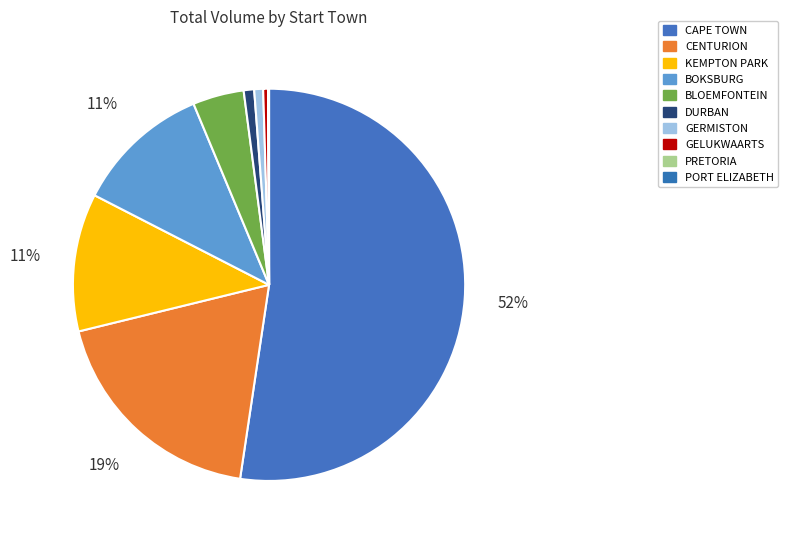

How many segments does this pie chart have?

10